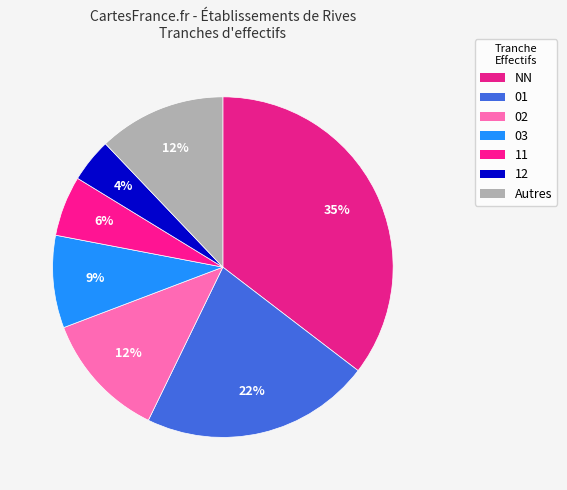

Is 02 the majority of the pie?

No